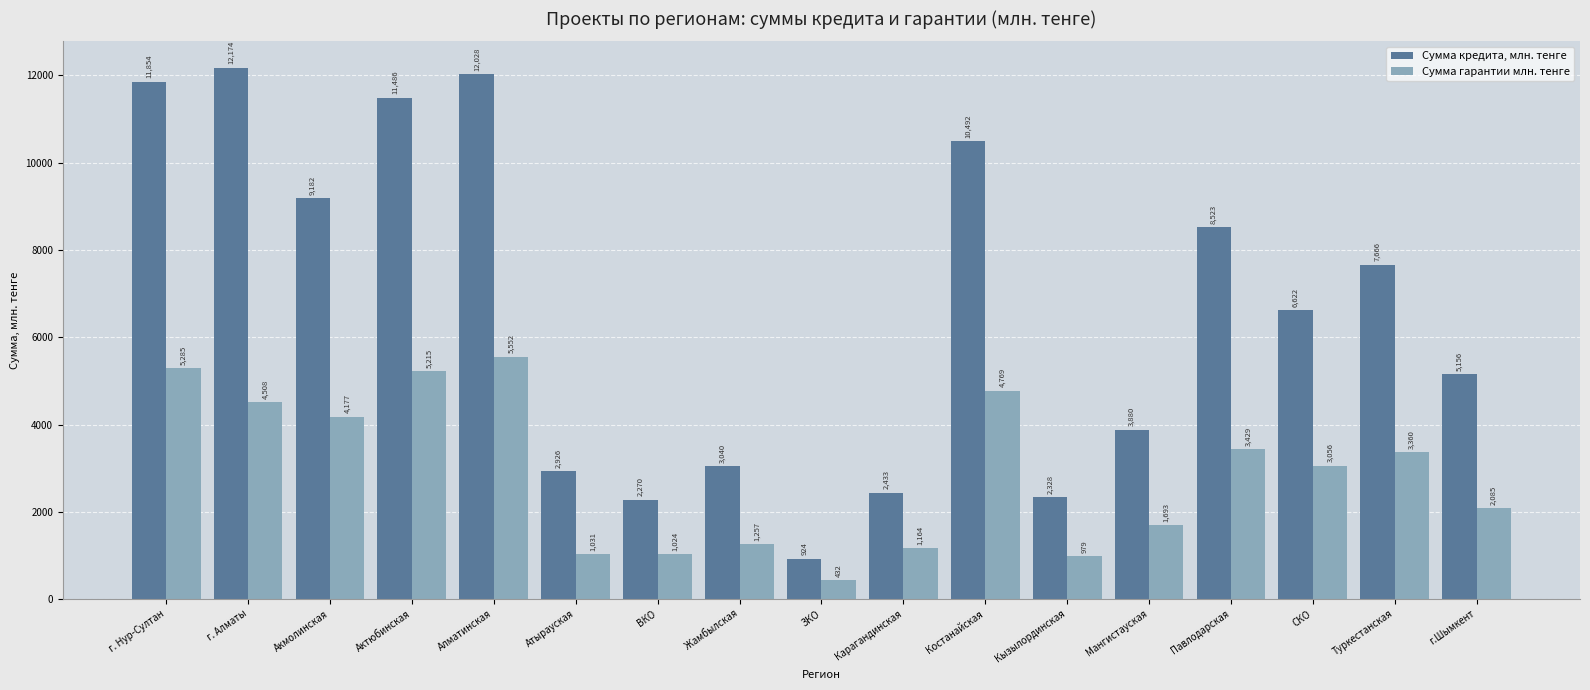

Is it true that Сумма кредита, млн. тенге equals 11486.0 at Актюбинская?

True